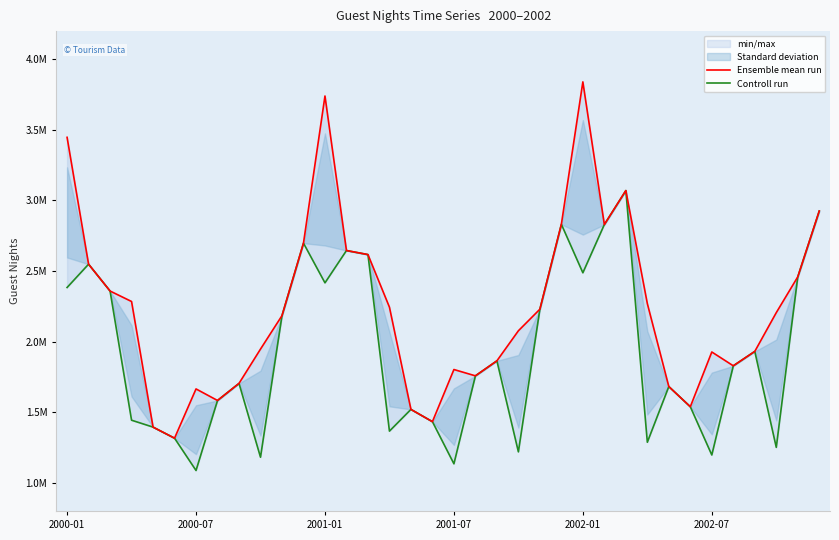

What is the smallest value displayed?

1086843